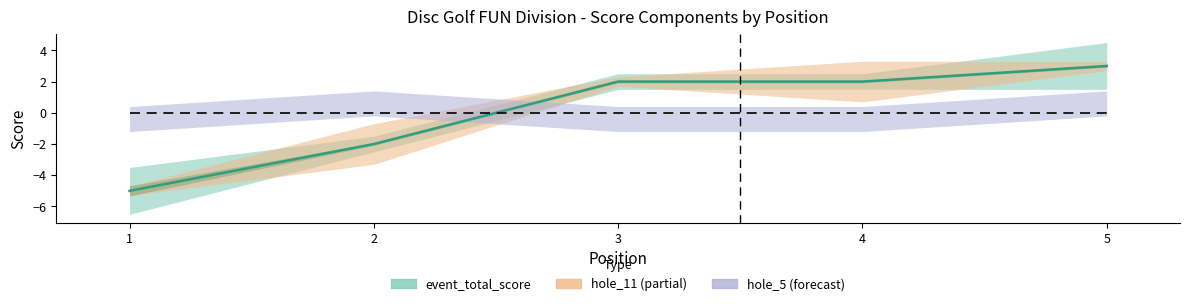

The chart shows a value of 2 at 3. True or false?

True